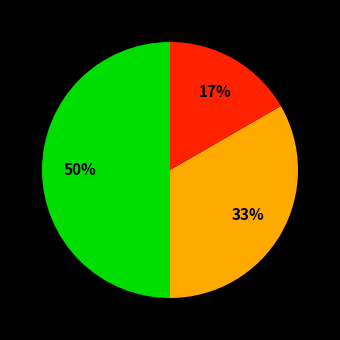

To the nearest percent, what is the average slice percentage?

33%